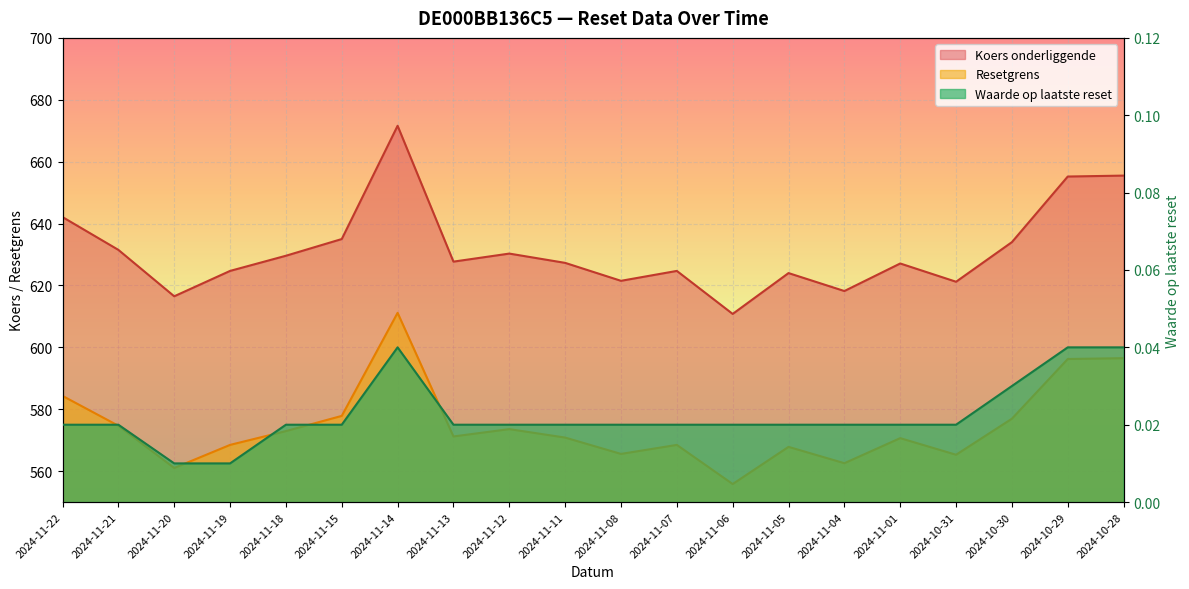

What are all the series names shown in the legend?

Resetgrens, Koers onderliggende, Waarde op laatste reset